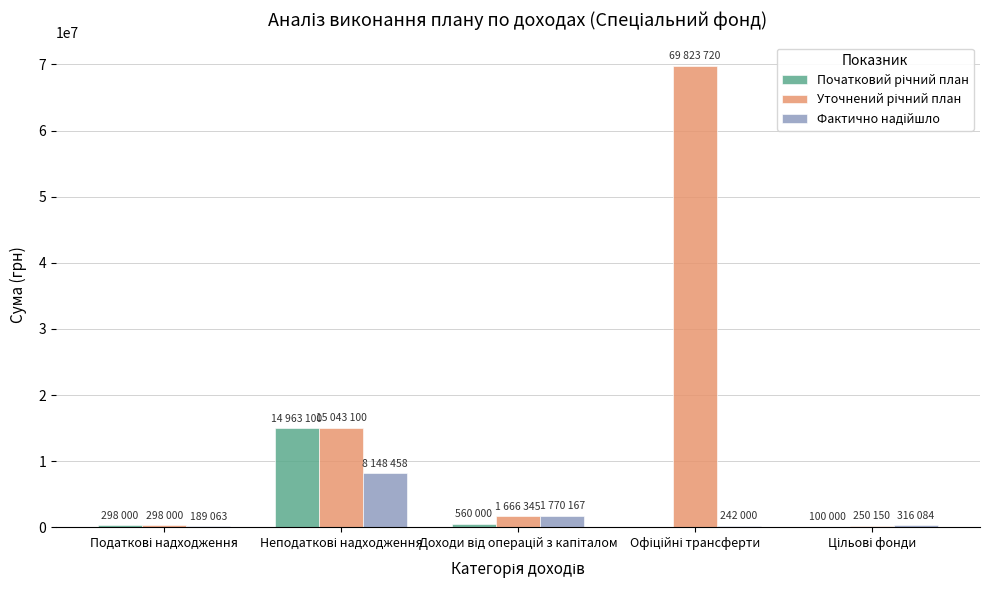

What is the greatest value displayed?

69823720.0